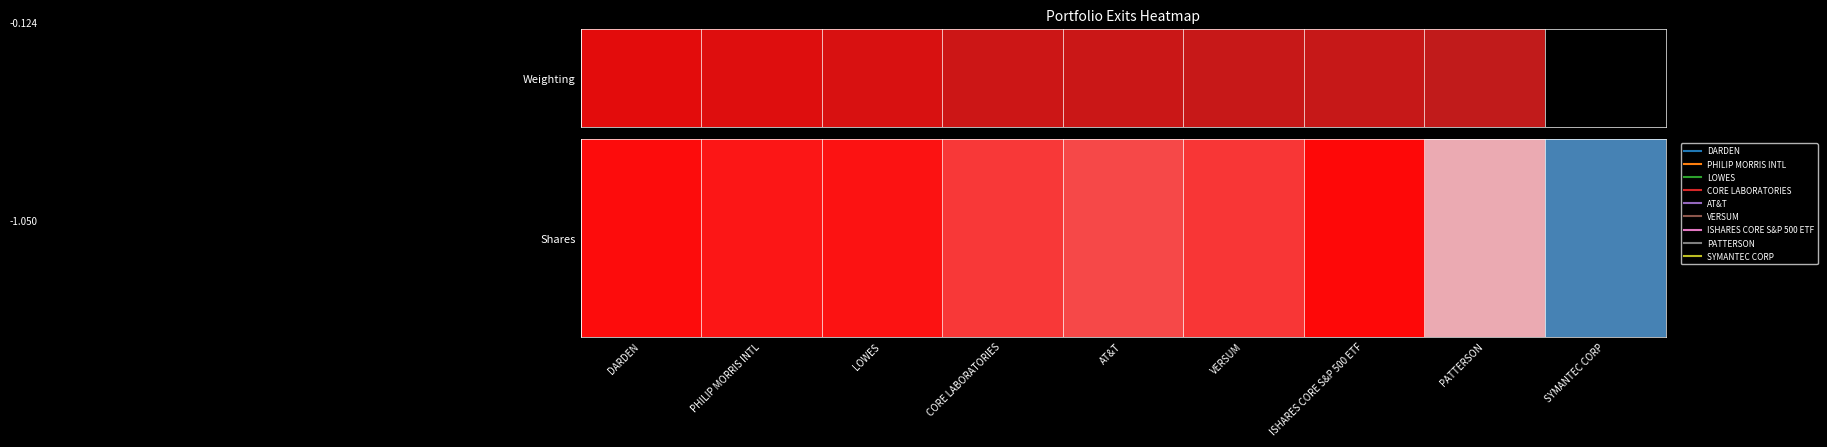

List the labels in order of value, smallest first.

SYMANTEC CORP, PATTERSON, AT&T, CORE LABORATORIES, VERSUM, PHILIP MORRIS INTL, LOWES, DARDEN, ISHARES CORE S&P 500 ETF